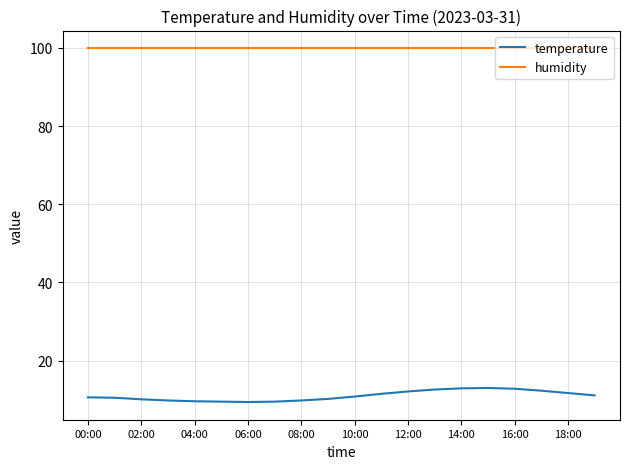

Which series has the largest total across all categories?

humidity